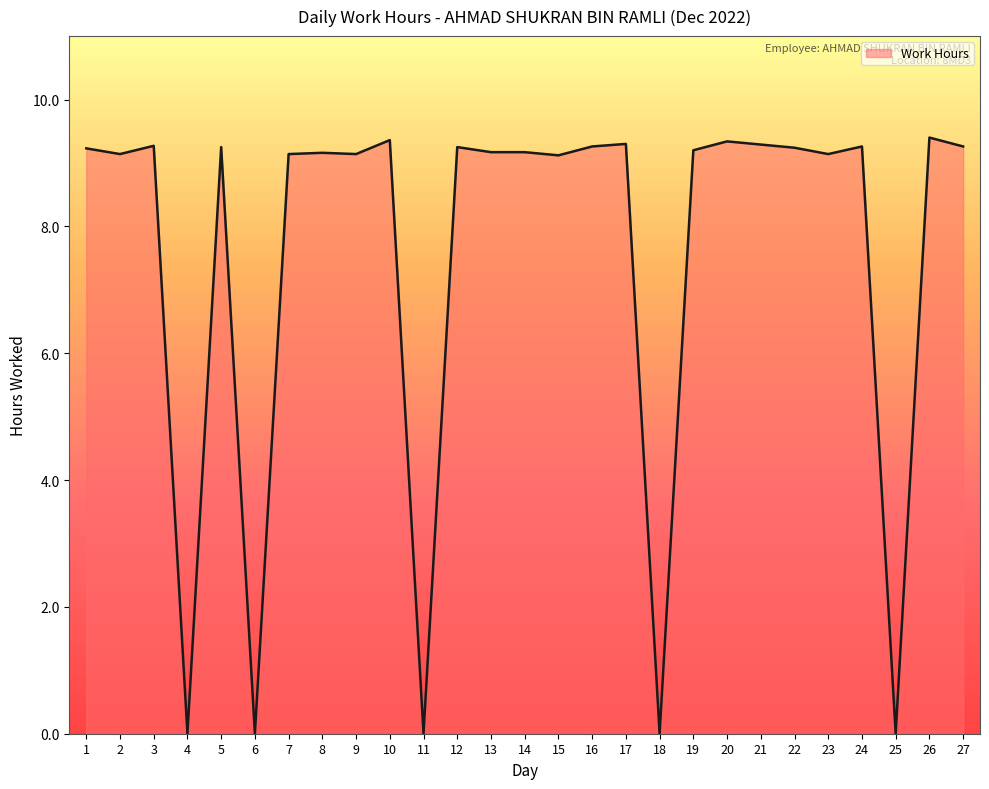

At which label does the data first exceed 9?

1